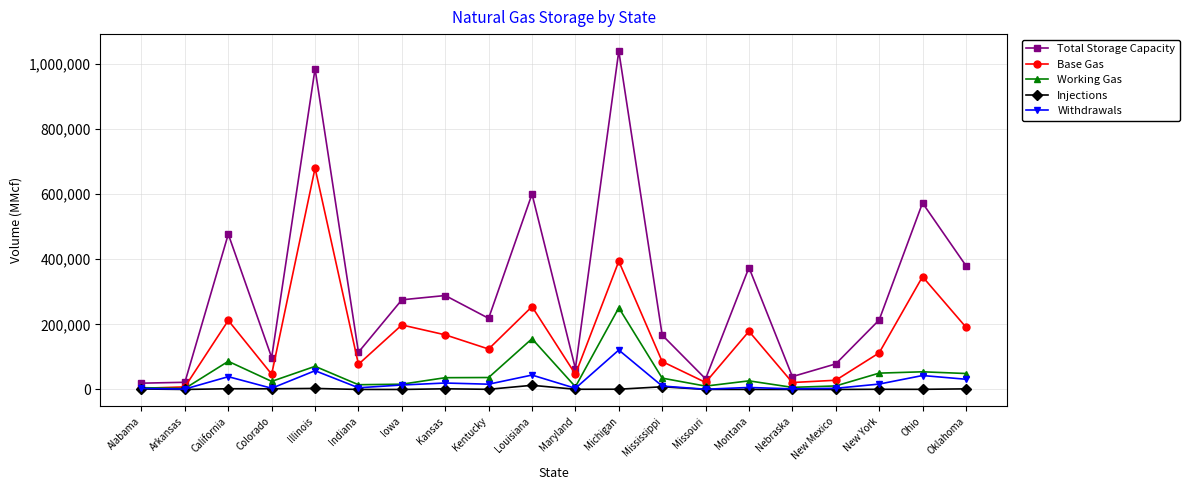

Rank the series by their maximum value, from highest to lowest.

Total Storage Capacity, Base Gas, Working Gas, Withdrawals, Injections